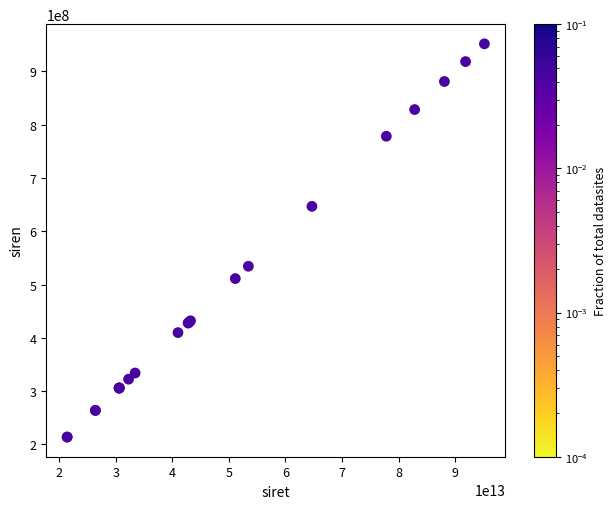

What Y value in the scatter plot is closest to 582878677?

534445879